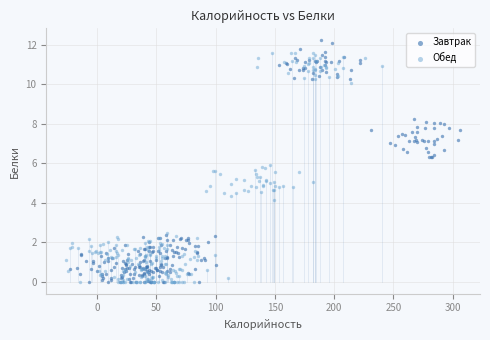

Which series reaches the maximum Y coordinate?

Завтрак